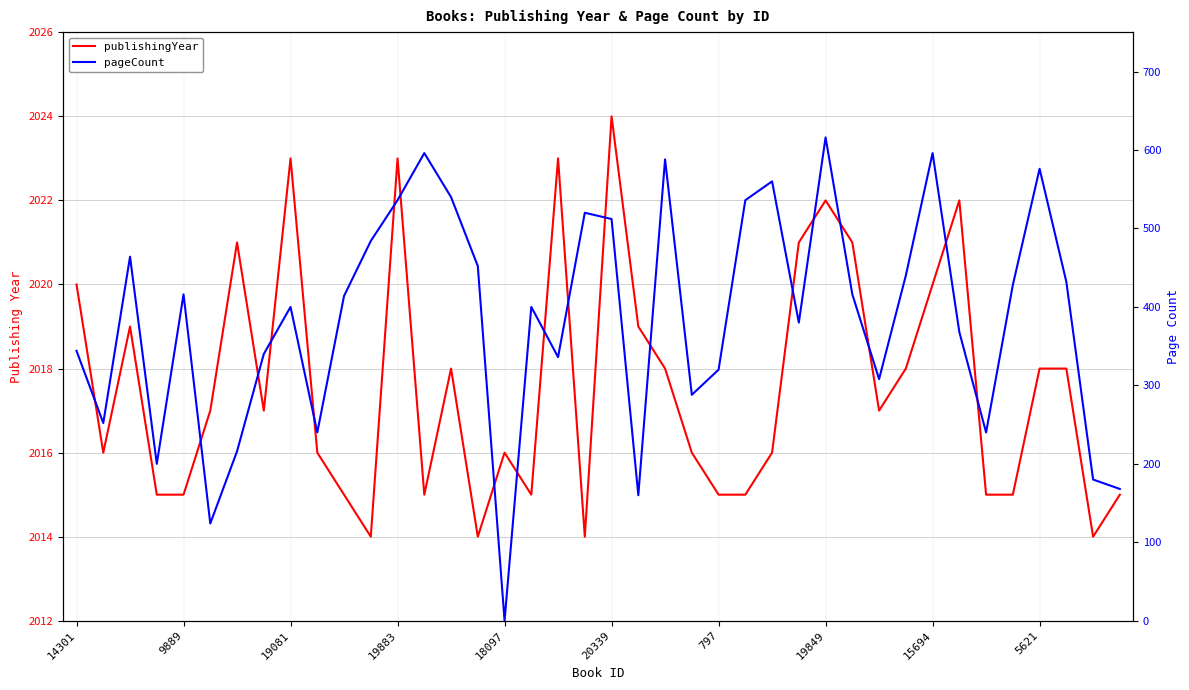

Reading left to right, transcribe all the data shown in this chart.

publishingYear: 2020	2016	2019	2015	2015	2017	2021	2017	2023	2016	2015	2014	2023	2015	2018	2014	2016	2015	2023	2014	2024	2019	2018	2016	2015	2015	2016	2021	2022	2021	2017	2018	2020	2022	2015	2015	2018	2018	2014	2015
pageCount: 344	252	464	200	416	124	216	340	400	240	414	484	536	596	540	452	0	400	336	520	512	160	588	288	320	536	560	380	616	416	308	440	596	368	240	428	576	432	180	168